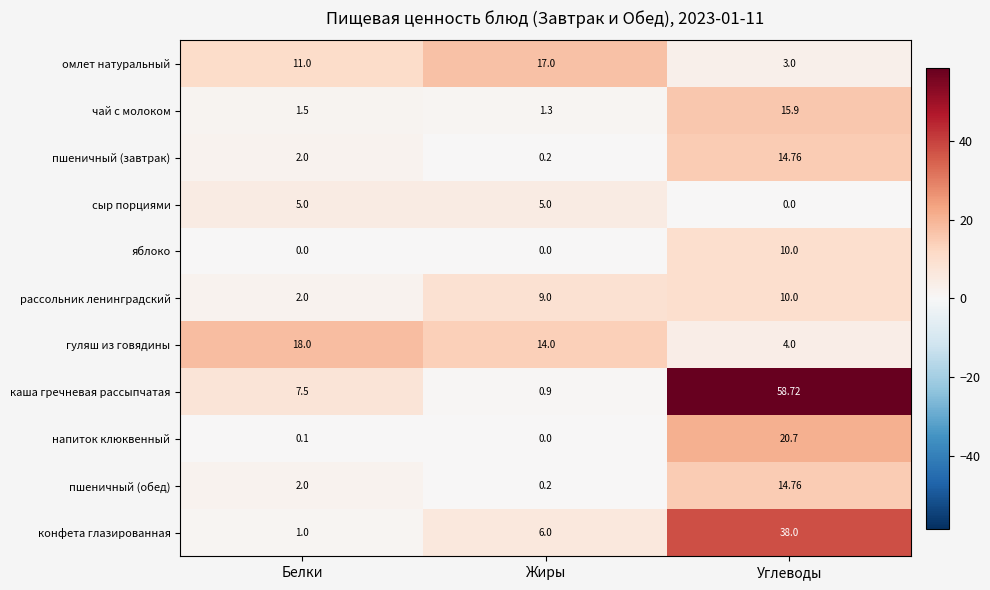

Where is гуляш из говядины nearest to the value 11?

Жиры